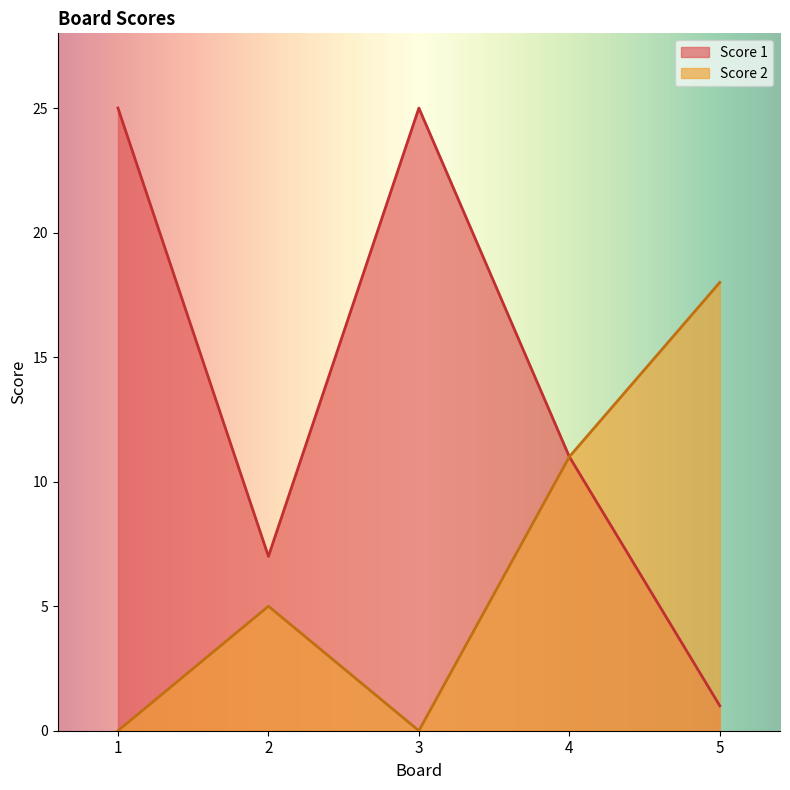

How many data points in Score 1 are above 11?

2